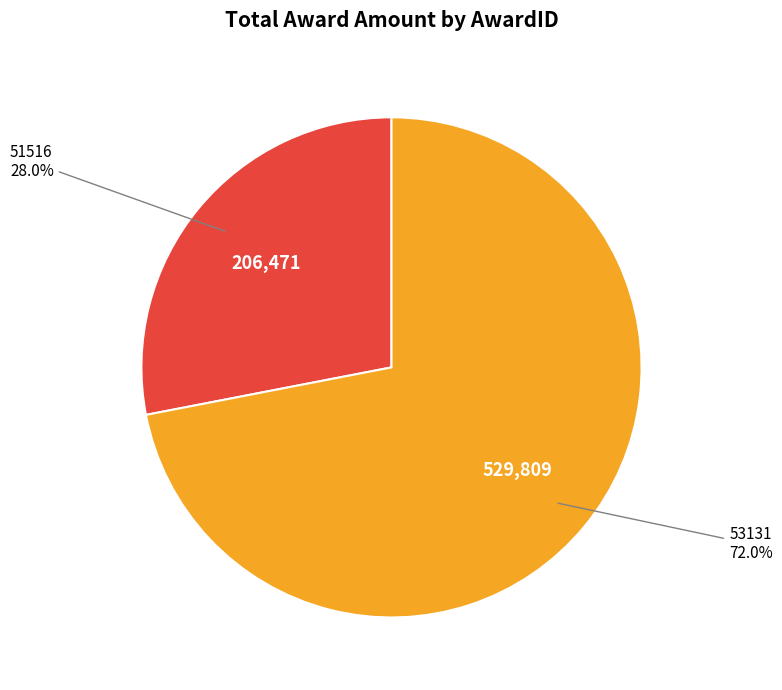

To the nearest percent, what is the difference between the 51516 and 53131 slice percentages?

44%